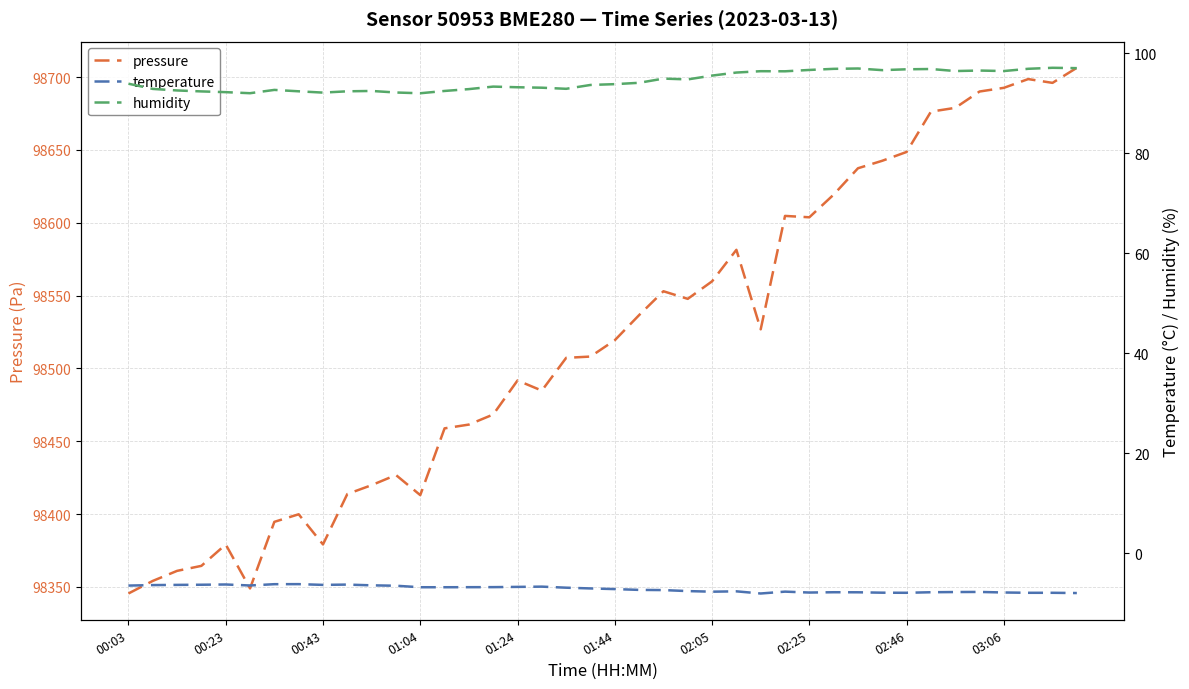

True or false: temperature has more than 0 points higher than both neighbors.

True